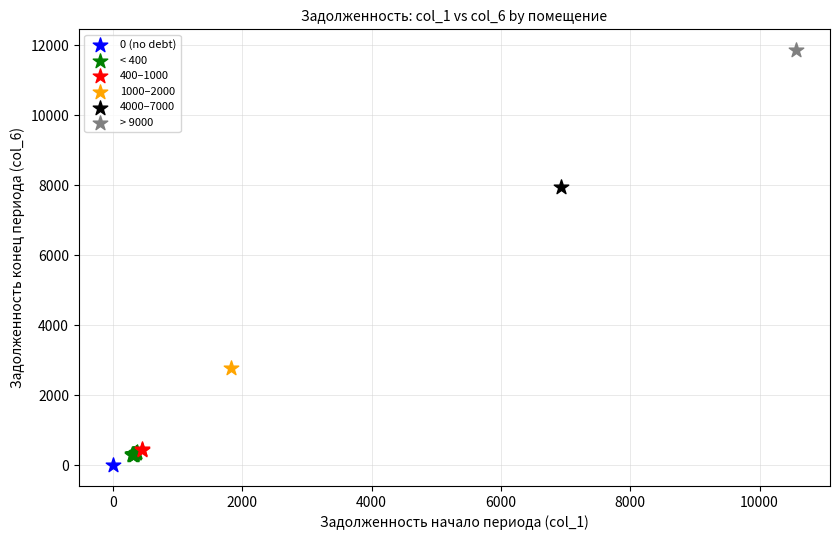

What are all the series names shown in the legend?

0 (no debt), < 400, 400–1000, 1000–2000, 4000–7000, > 9000